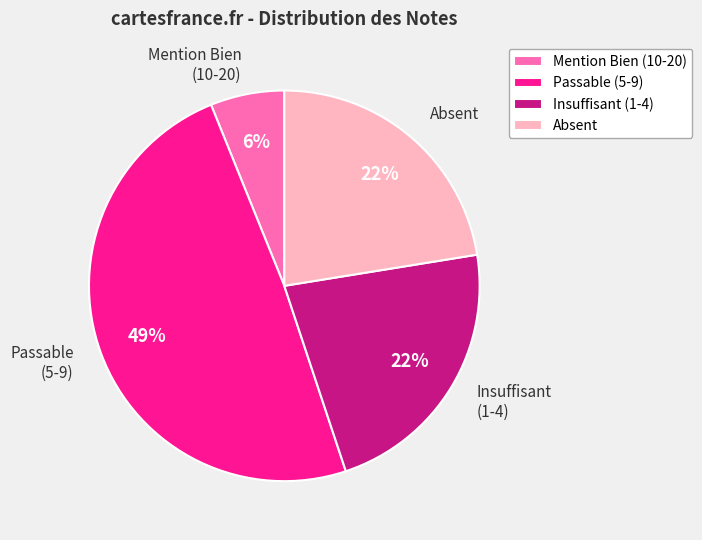

To the nearest percent, what is the average slice percentage?

25%